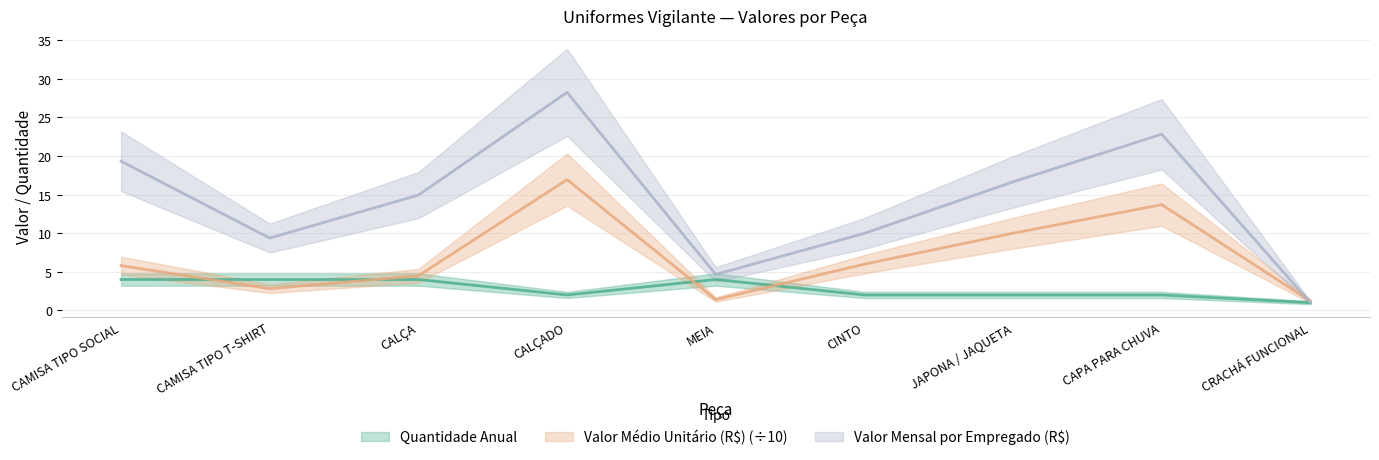

What is the label of the 2nd point from the left?

CAMISA TIPO T-SHIRT